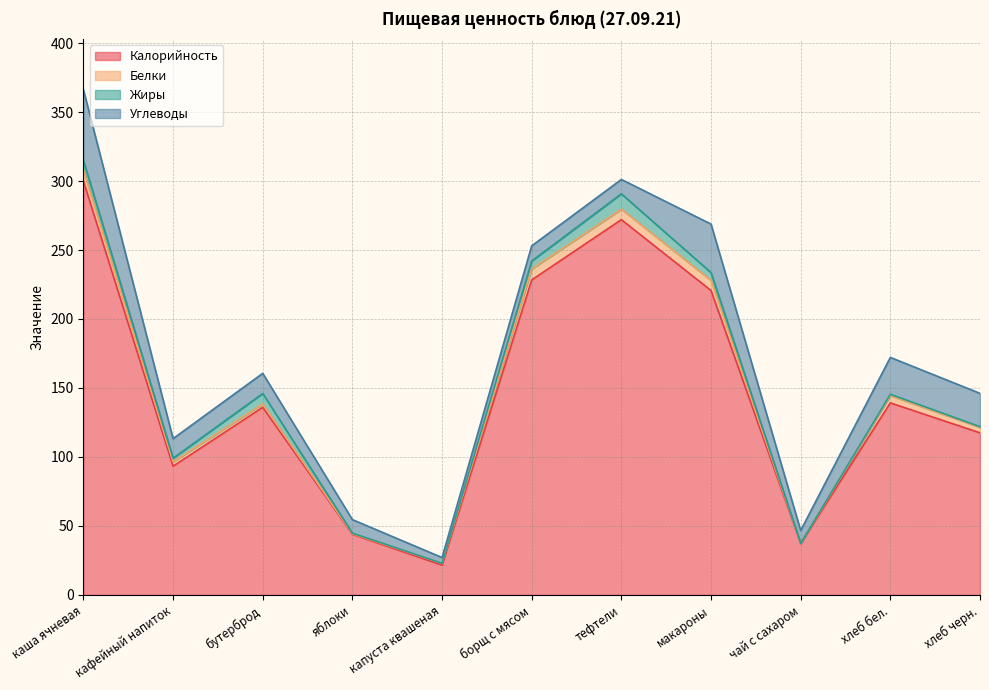

The Жиры series shows 9.0 at макароны. True or false?

False